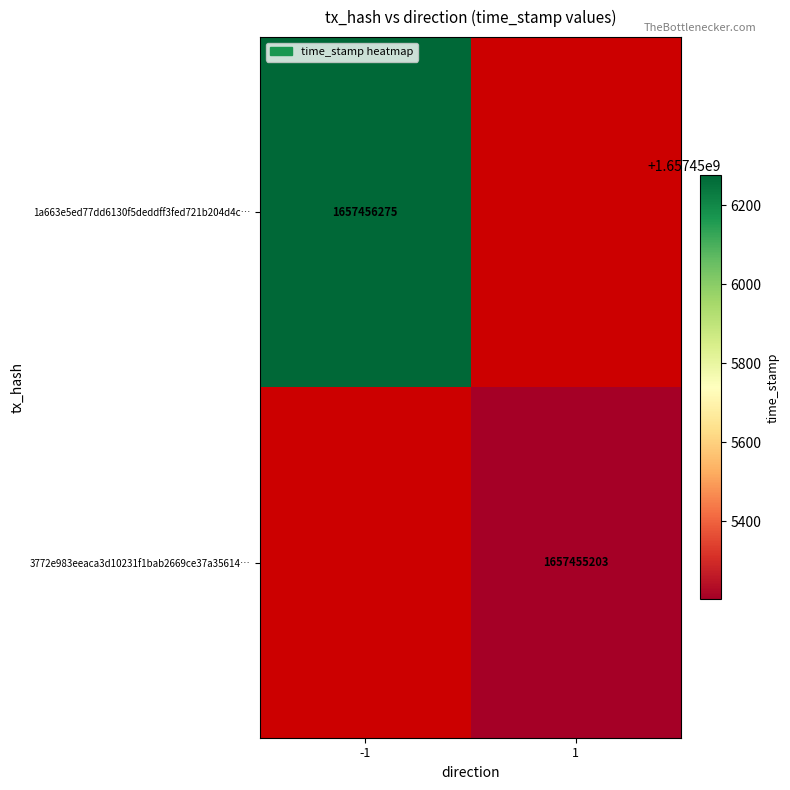

The value of 1a663e5ed77dd6130f5deddff3fed721b204d4c at time_stamp is 490450498. True or false?

False